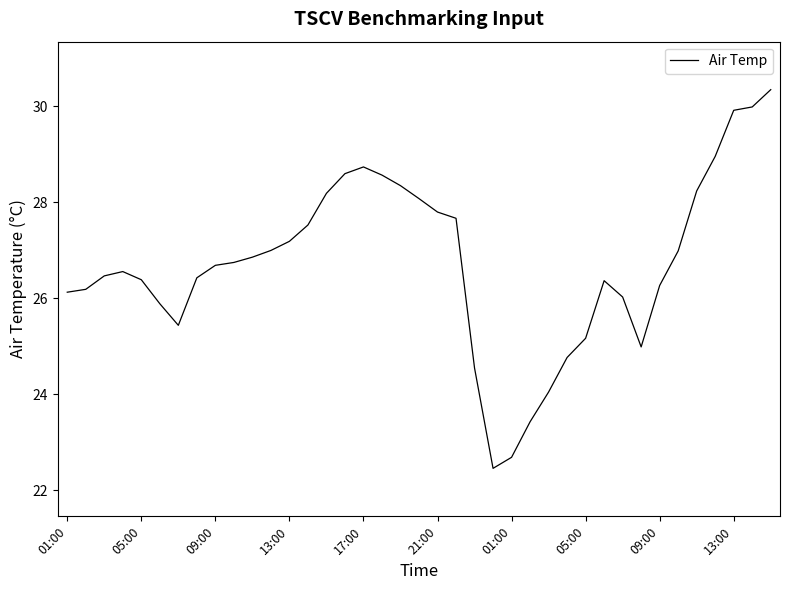

What is the difference between the maximum and minimum values?

7.9